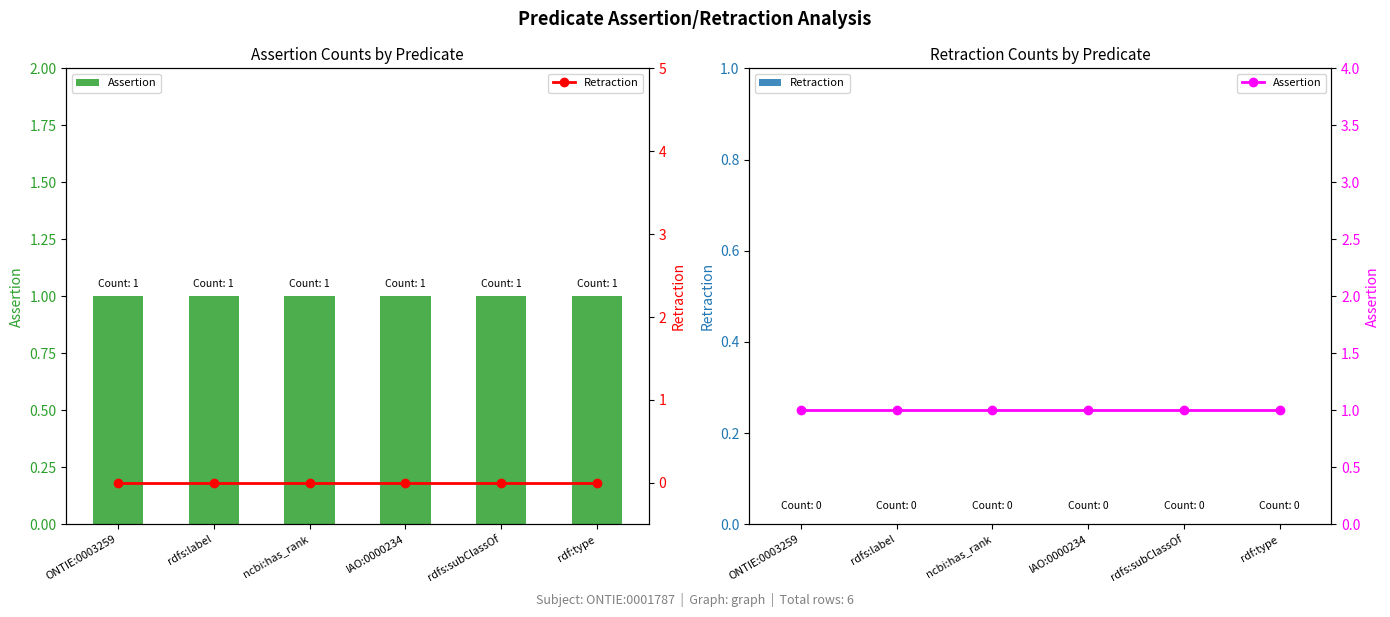

The Retraction series shows 0 at IAO:0000234. True or false?

True